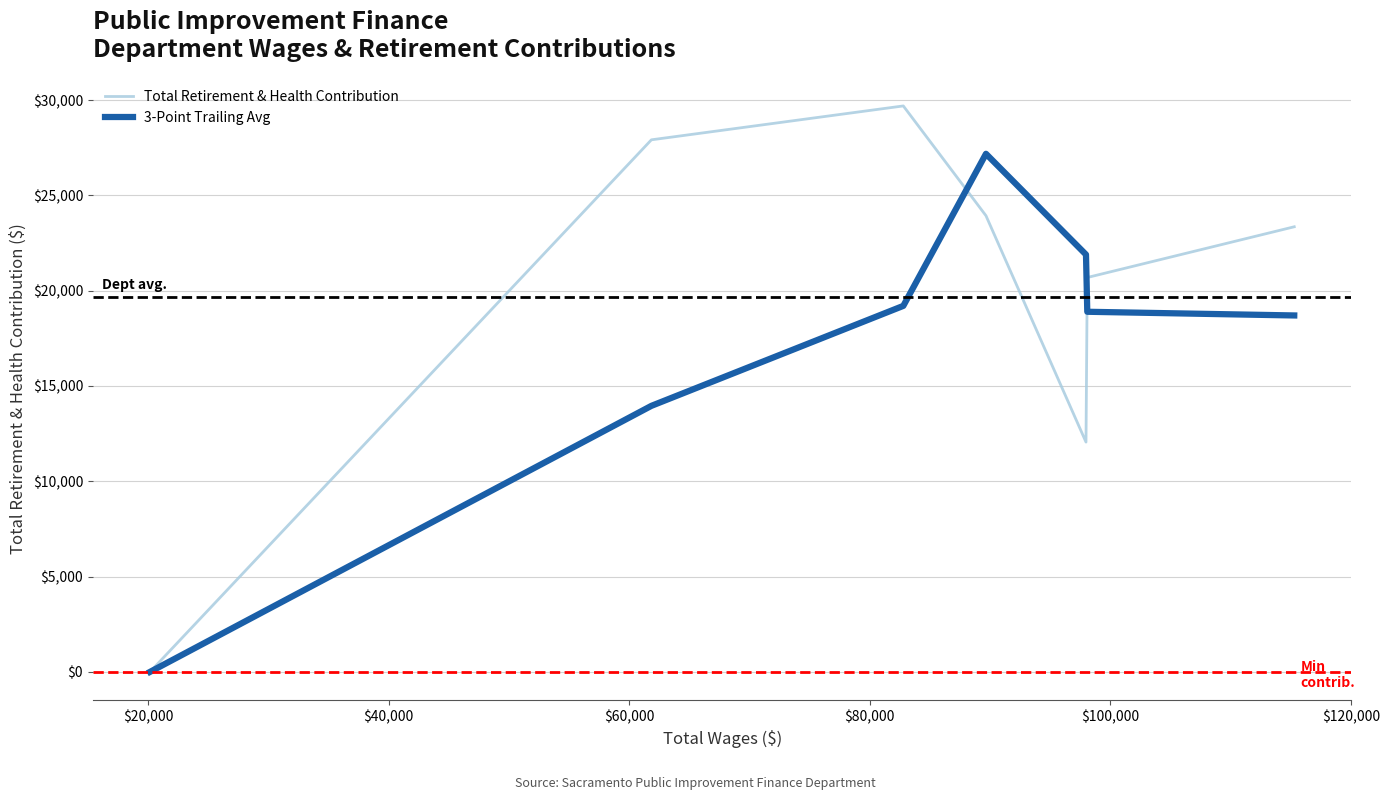

Which series has the largest total across all categories?

Total Retirement & Health Contribution